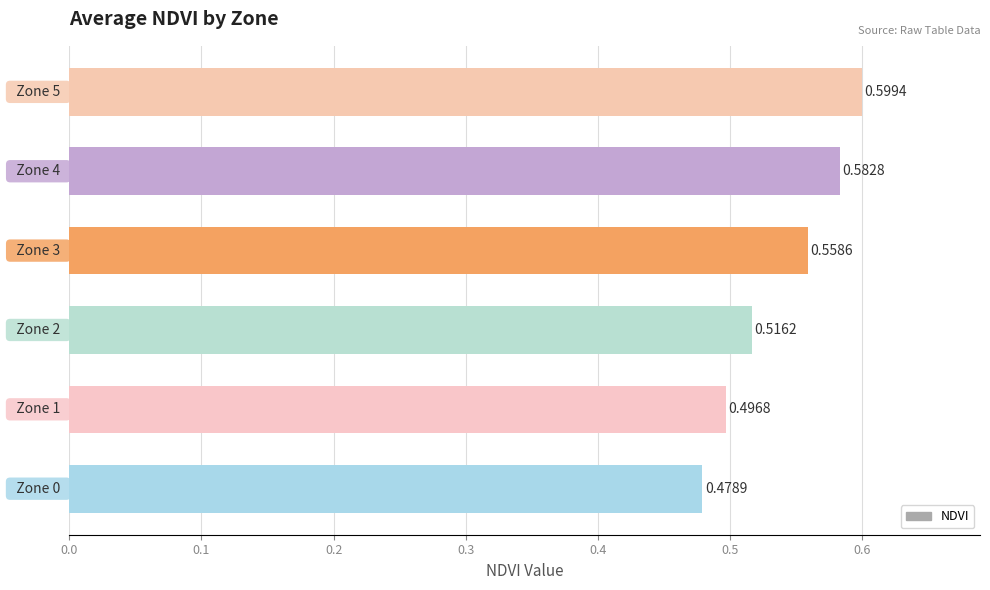

What is the sum of all values?

3.2